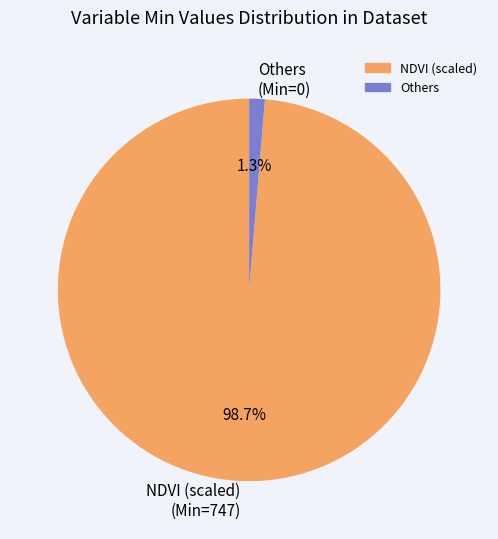

Between NDVI (scaled) (Min=747) and Others (Min=0), which is larger?

NDVI (scaled) (Min=747)